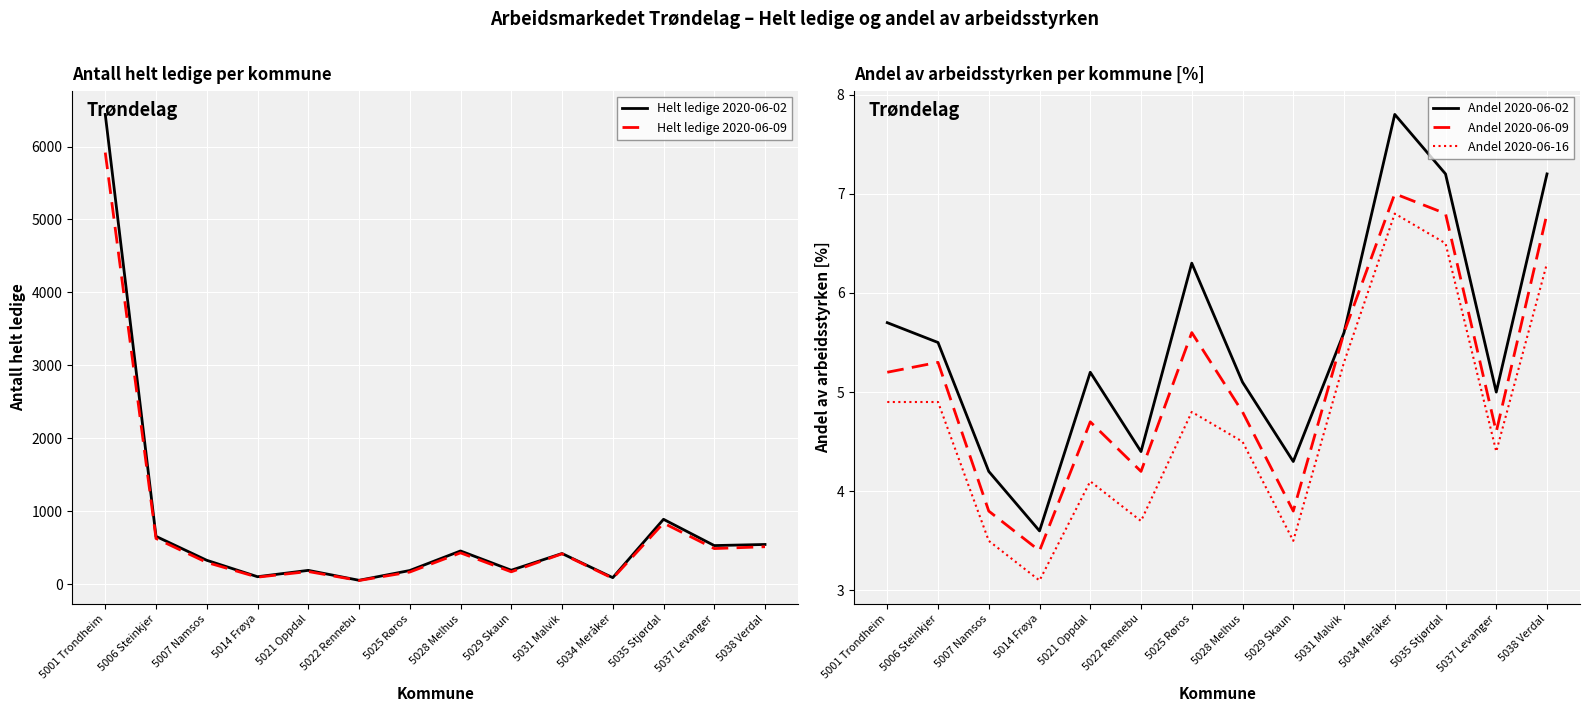

Is this an area chart (filled region under the line)?

No